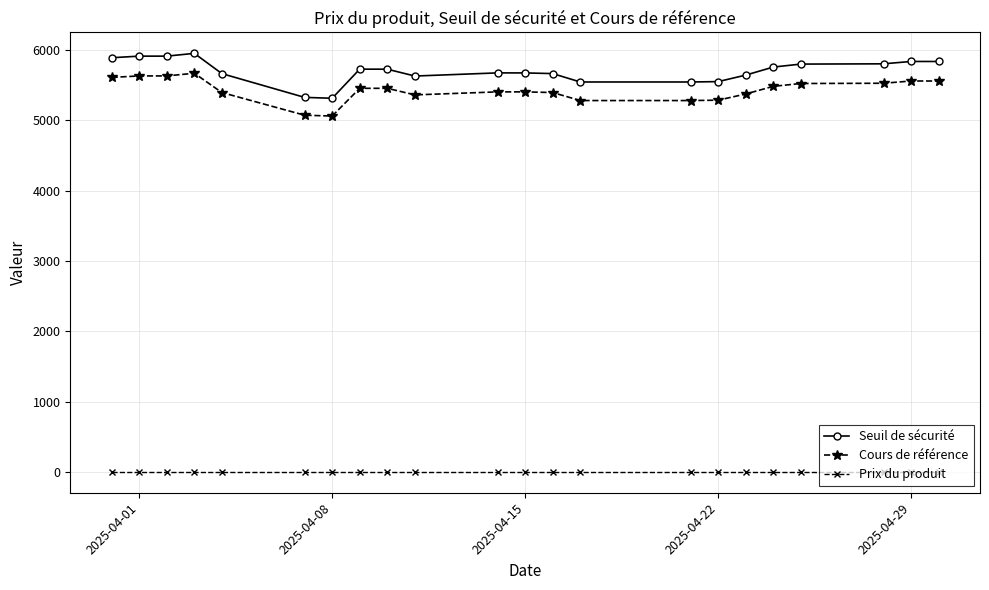

What is the difference between the maximum and minimum values in the Seuil de sécurité series?

638.9